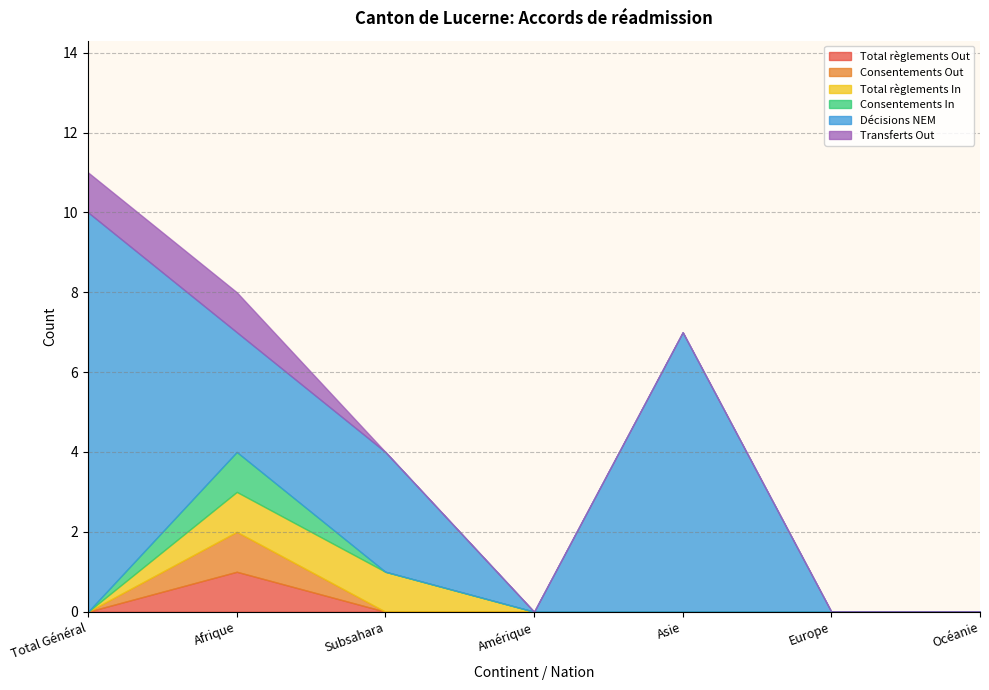

Which label corresponds to the smallest value in the chart?

Total Général